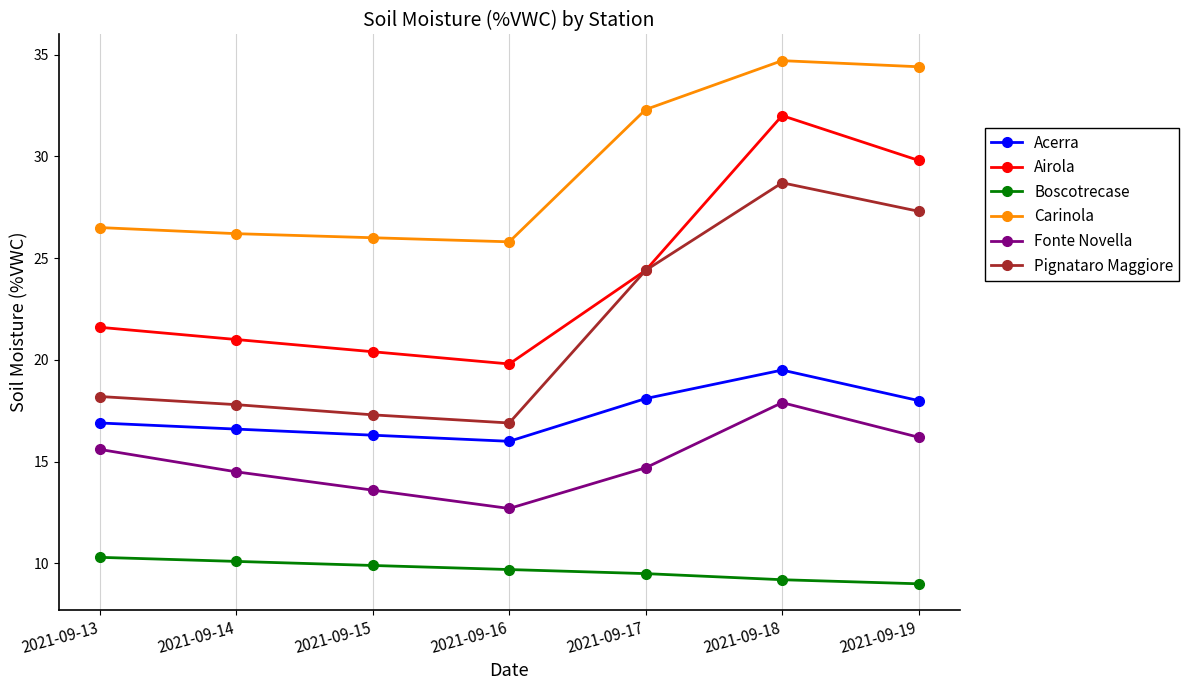

Does the chart display data point markers on the line(s)?

Yes